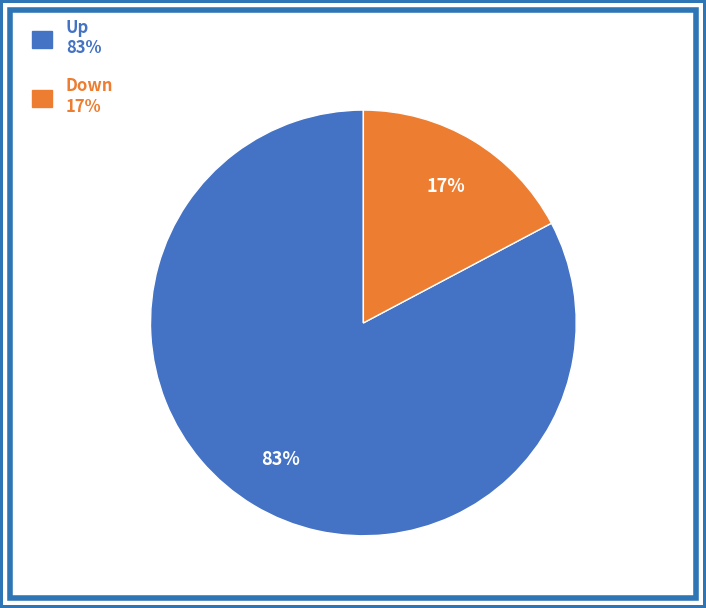

To the nearest percent, what is the average slice percentage?

50%